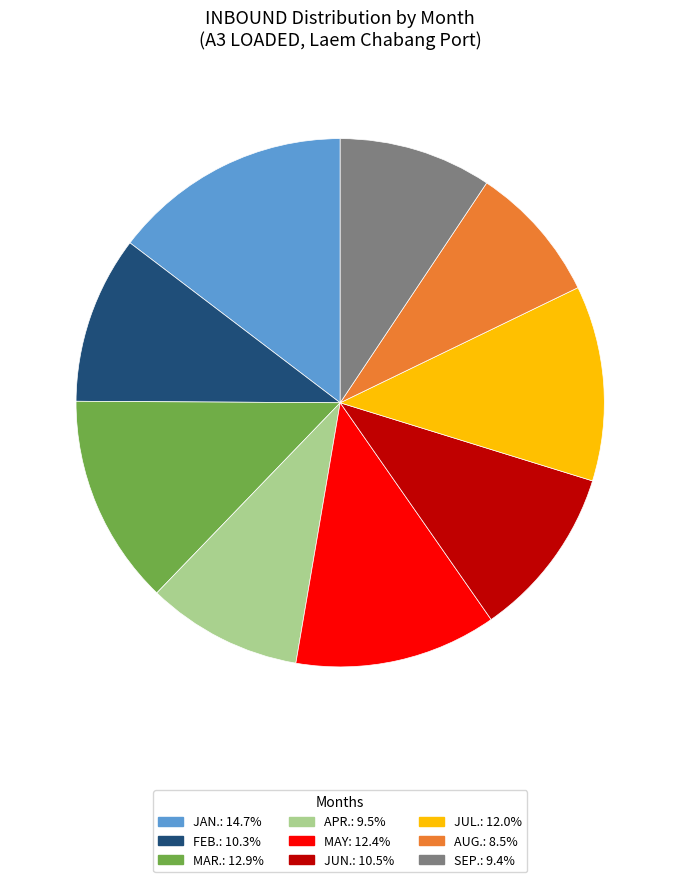

Is there any slice that represents more than half of the pie?

No